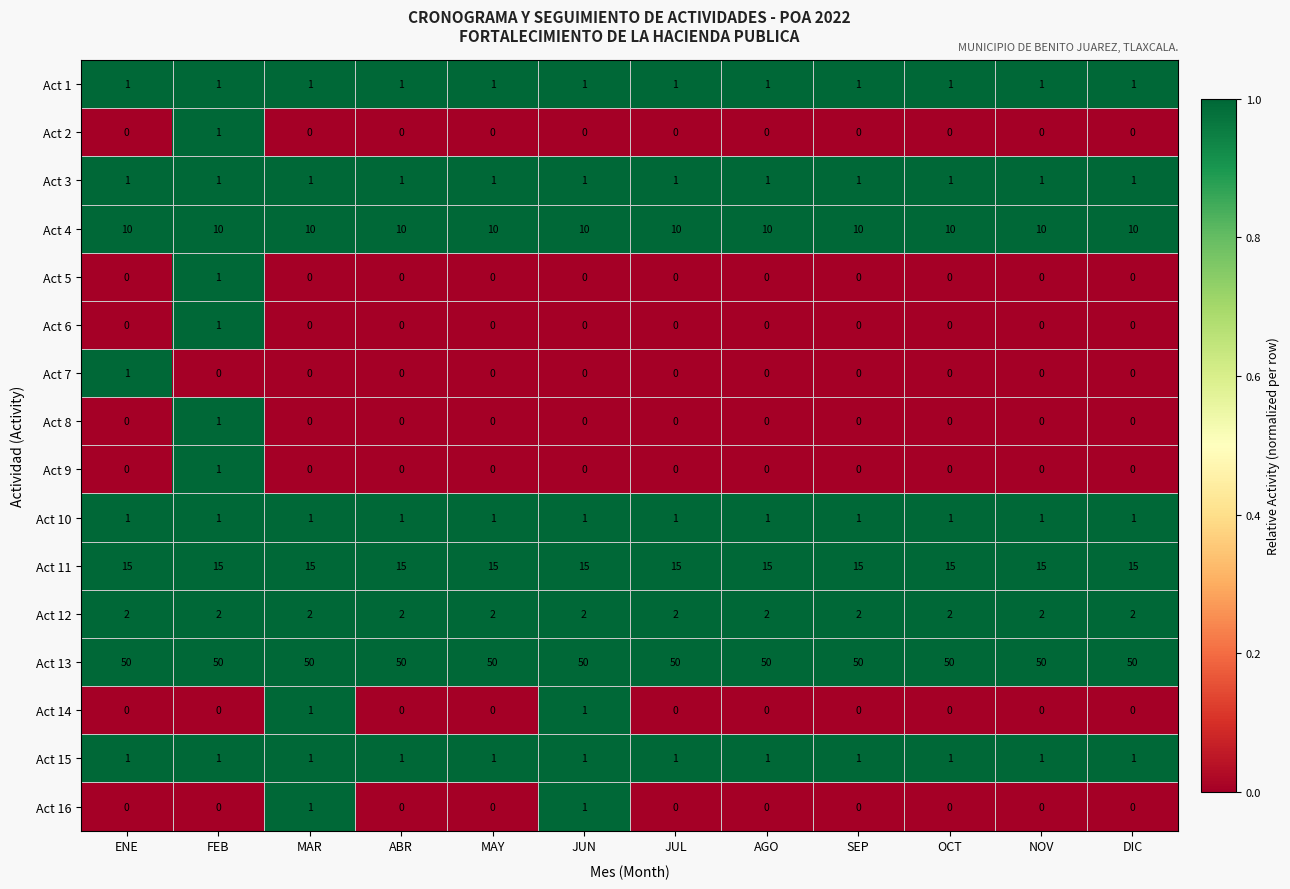

The Act 5 series shows 0 at MAY. True or false?

True